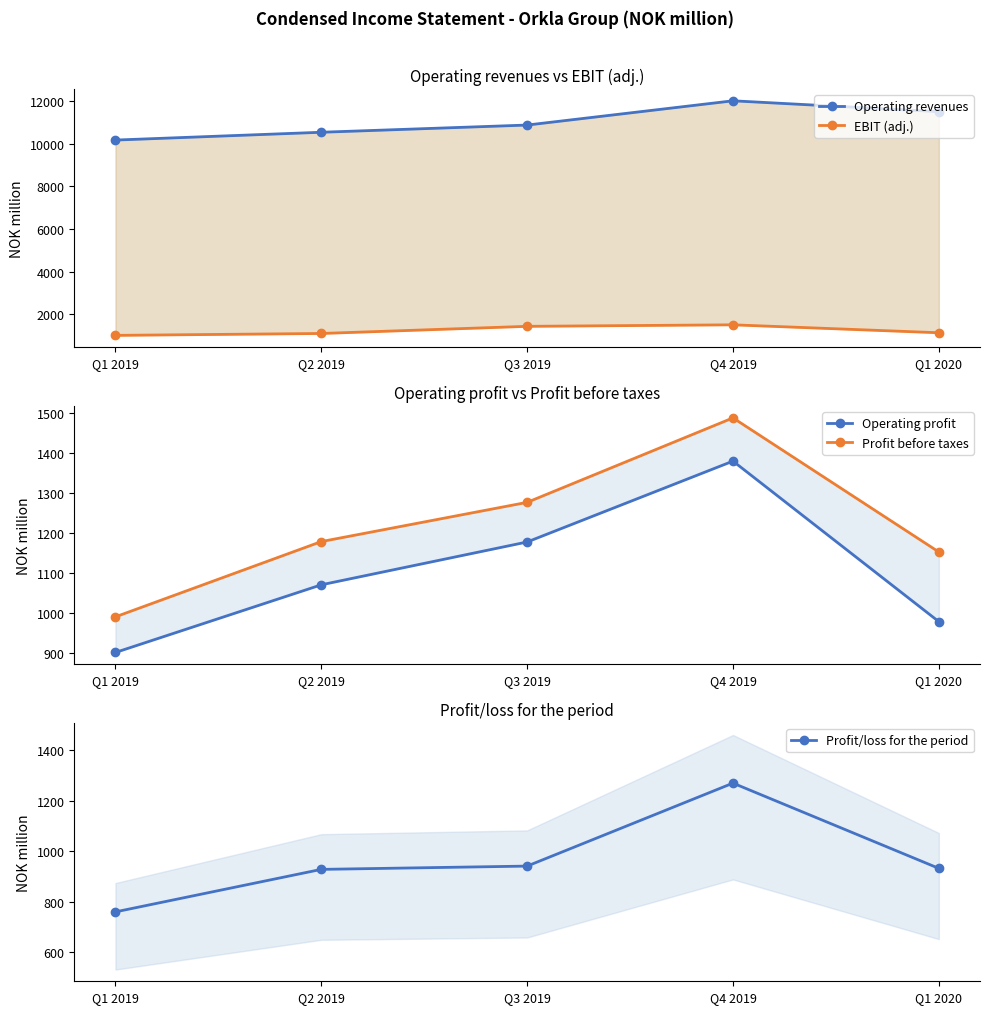

What is the smallest value displayed?

760